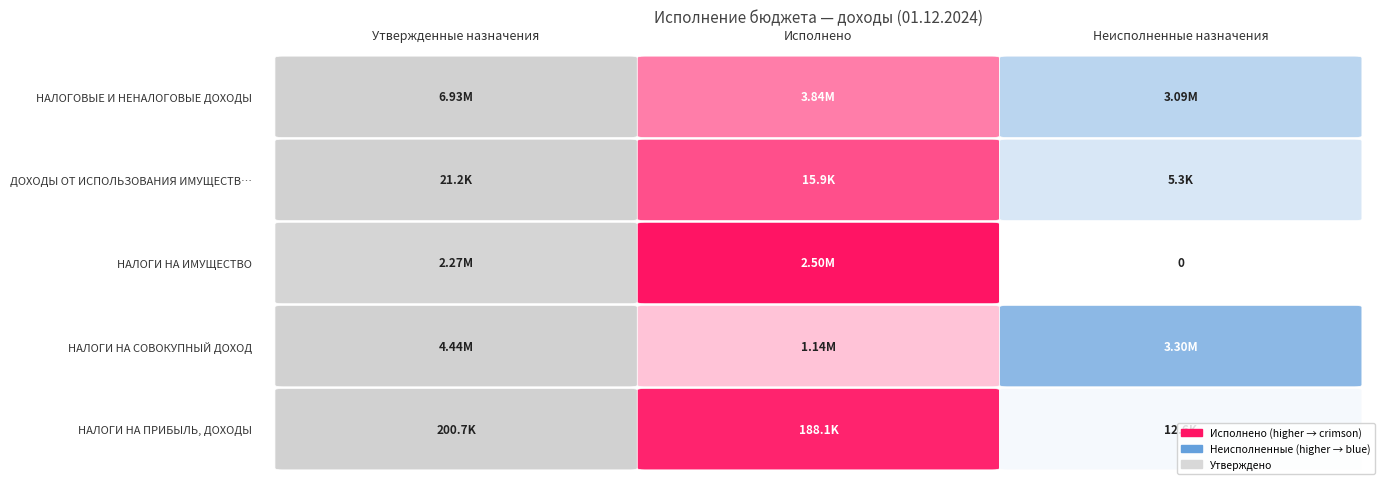

What is the average value of the ДОХОДЫ ОТ ИСПОЛЬЗОВАНИЯ ИМУЩЕСТВА series?

14141.3